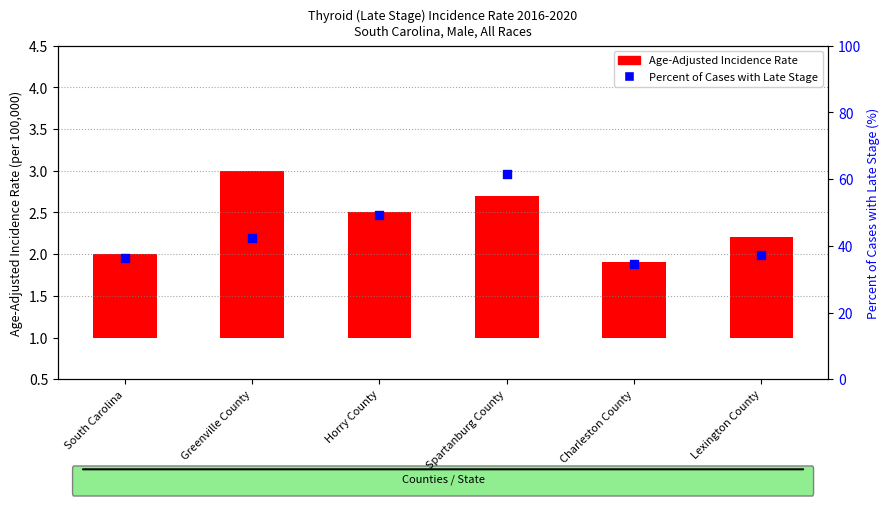

Which has a higher value, Charleston County or Horry County?

Horry County